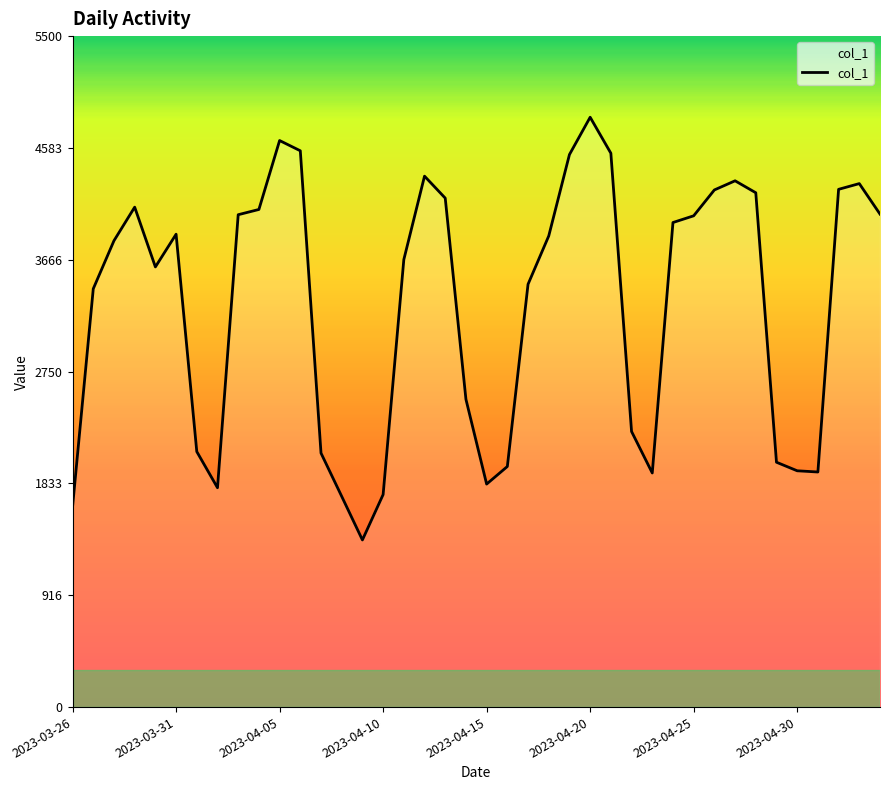

Count the number of data series in this chart.

1